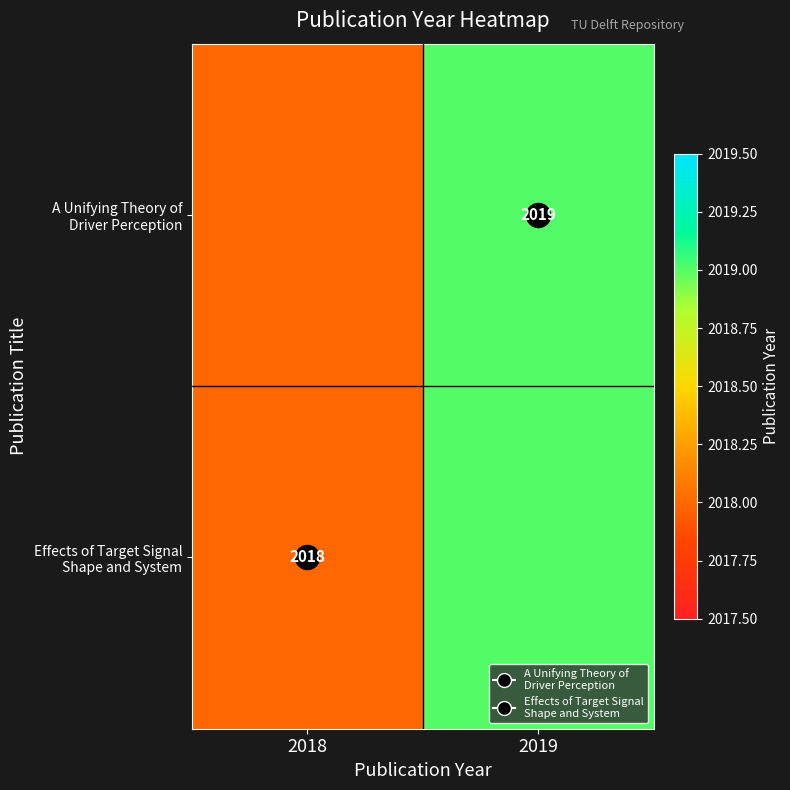

How many distinct data groups are displayed?

2